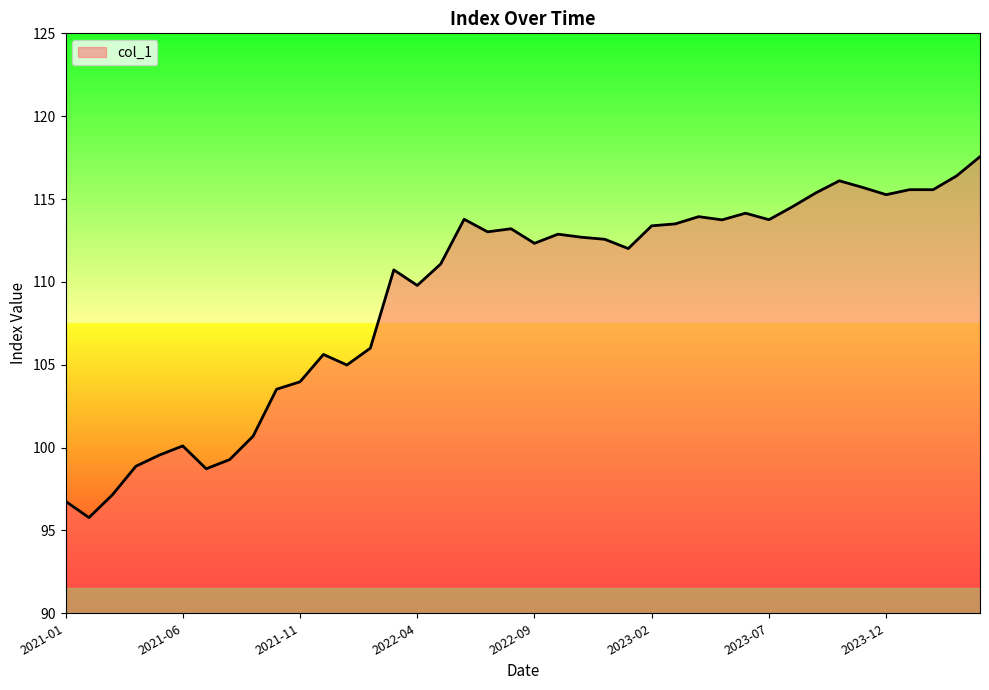

What is the minimum value shown in the chart?

95.8